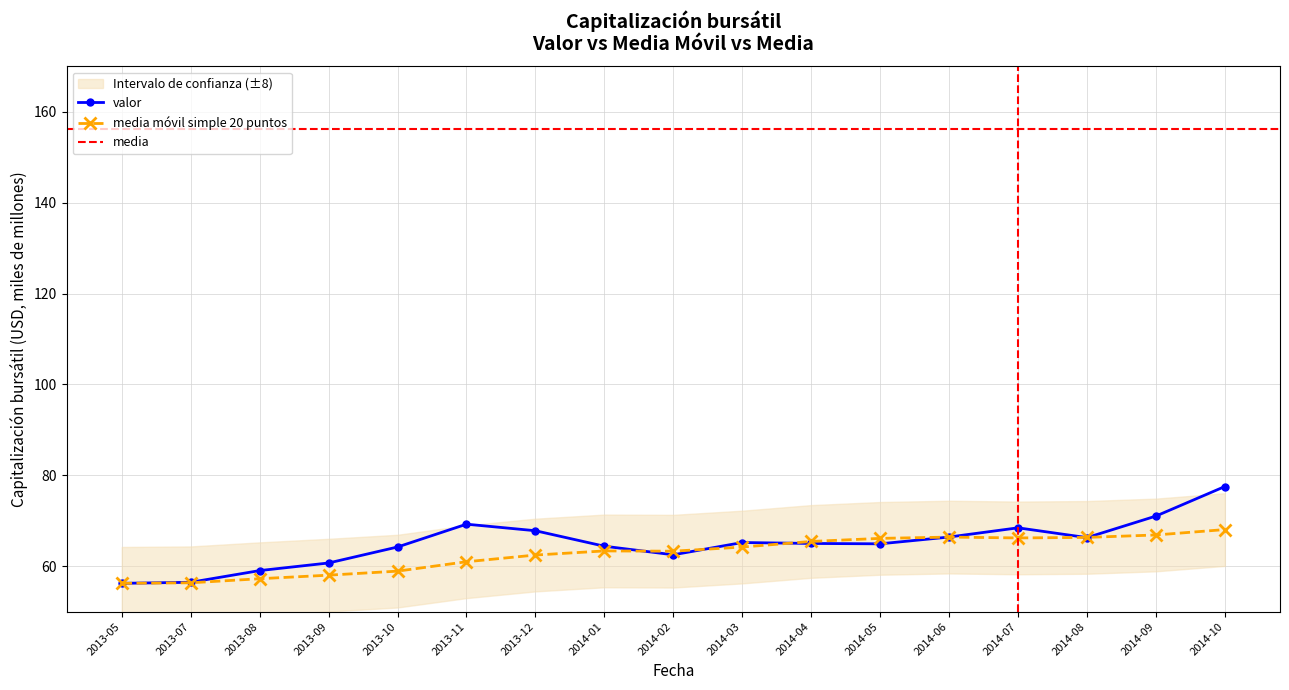

What is the difference between the valor values at 2014-10 and 2013-09?

16.8